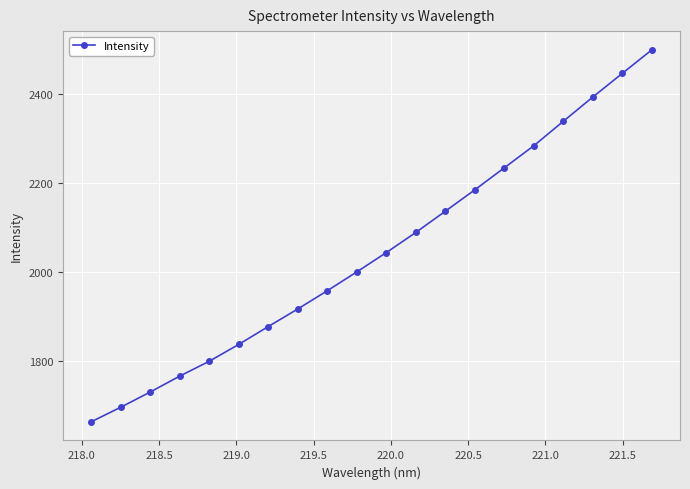

How many data points are less than 2043?

10